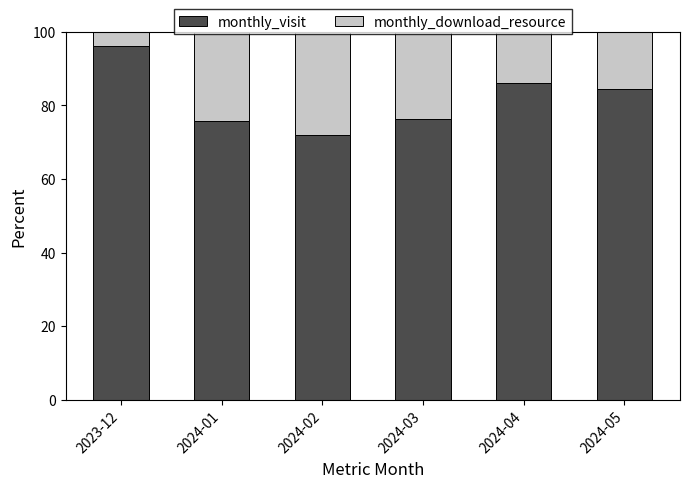

What is the maximum value for monthly_visit?

96.1